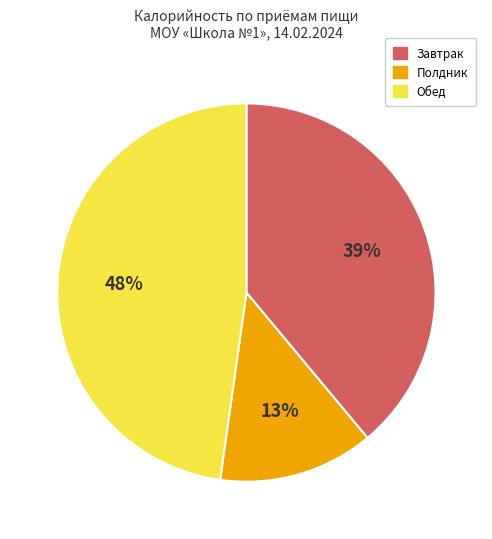

Is there any slice that represents more than half of the pie?

No